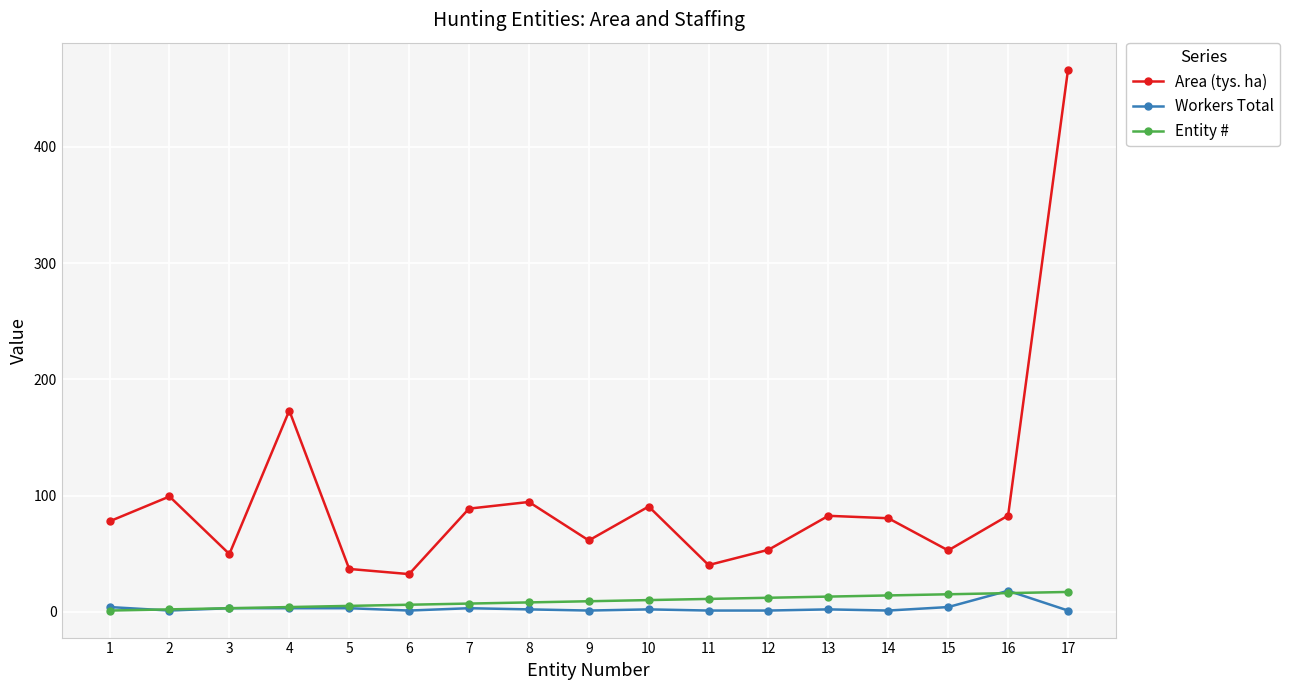

True or false: Area (tys. ha) and Entity # intersect in this chart.

False